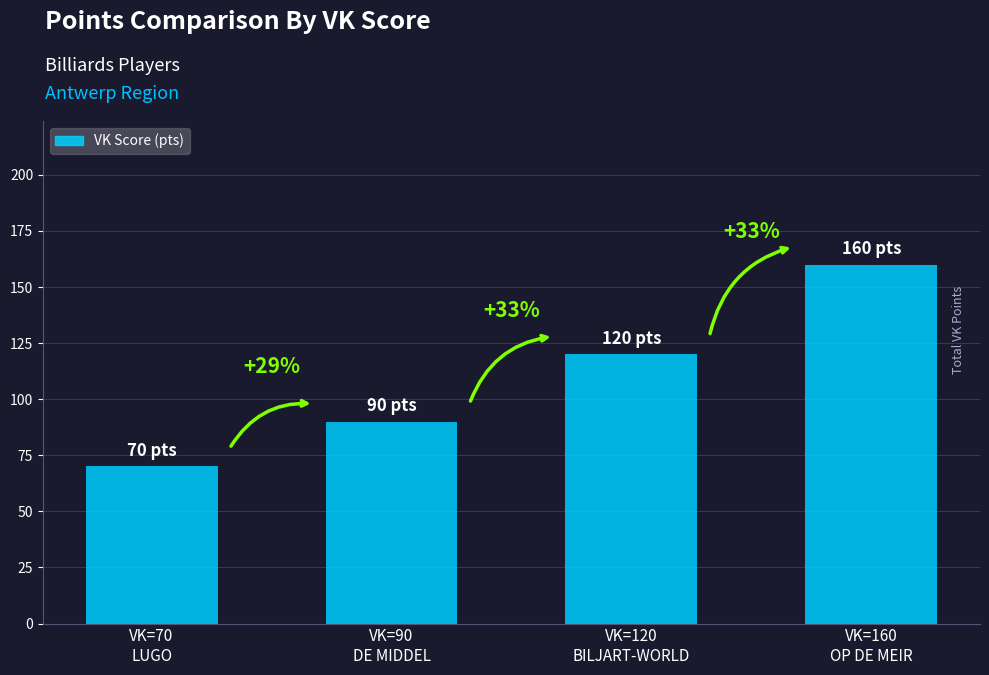

What is the label of the 4th bar from the left?

VK=160
OP DE MEIR